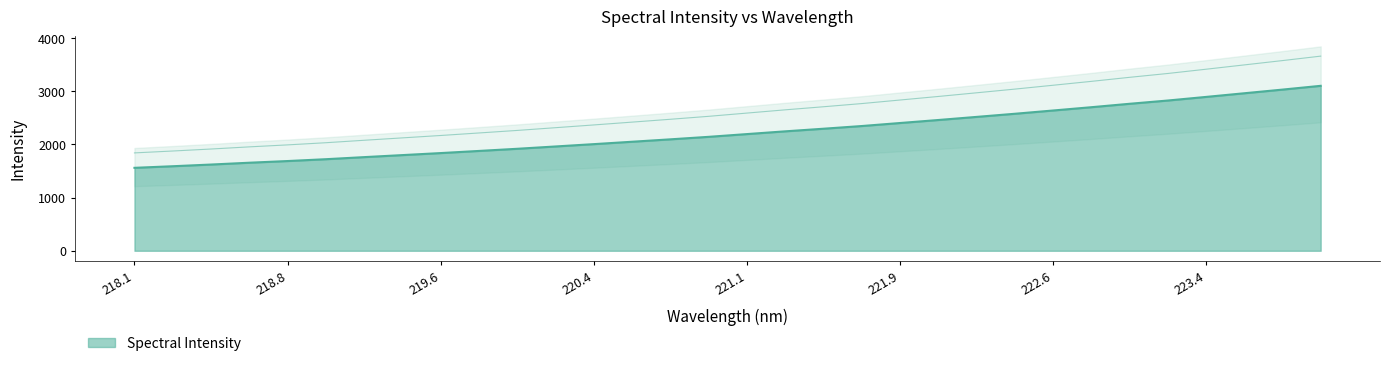

List the labels in order of value, smallest first.

218.0596, 218.2508, 218.442, 218.6332, 218.8244, 219.0156, 219.2067, 219.3979, 219.589, 219.7801, 219.9712, 220.1623, 220.3533, 220.5444, 220.7354, 220.9264, 221.1174, 221.3083, 221.4993, 221.6902, 221.8812, 222.0721, 222.263, 222.4538, 222.6447, 222.8355, 223.0264, 223.2172, 223.408, 223.5987, 223.7895, 223.9802